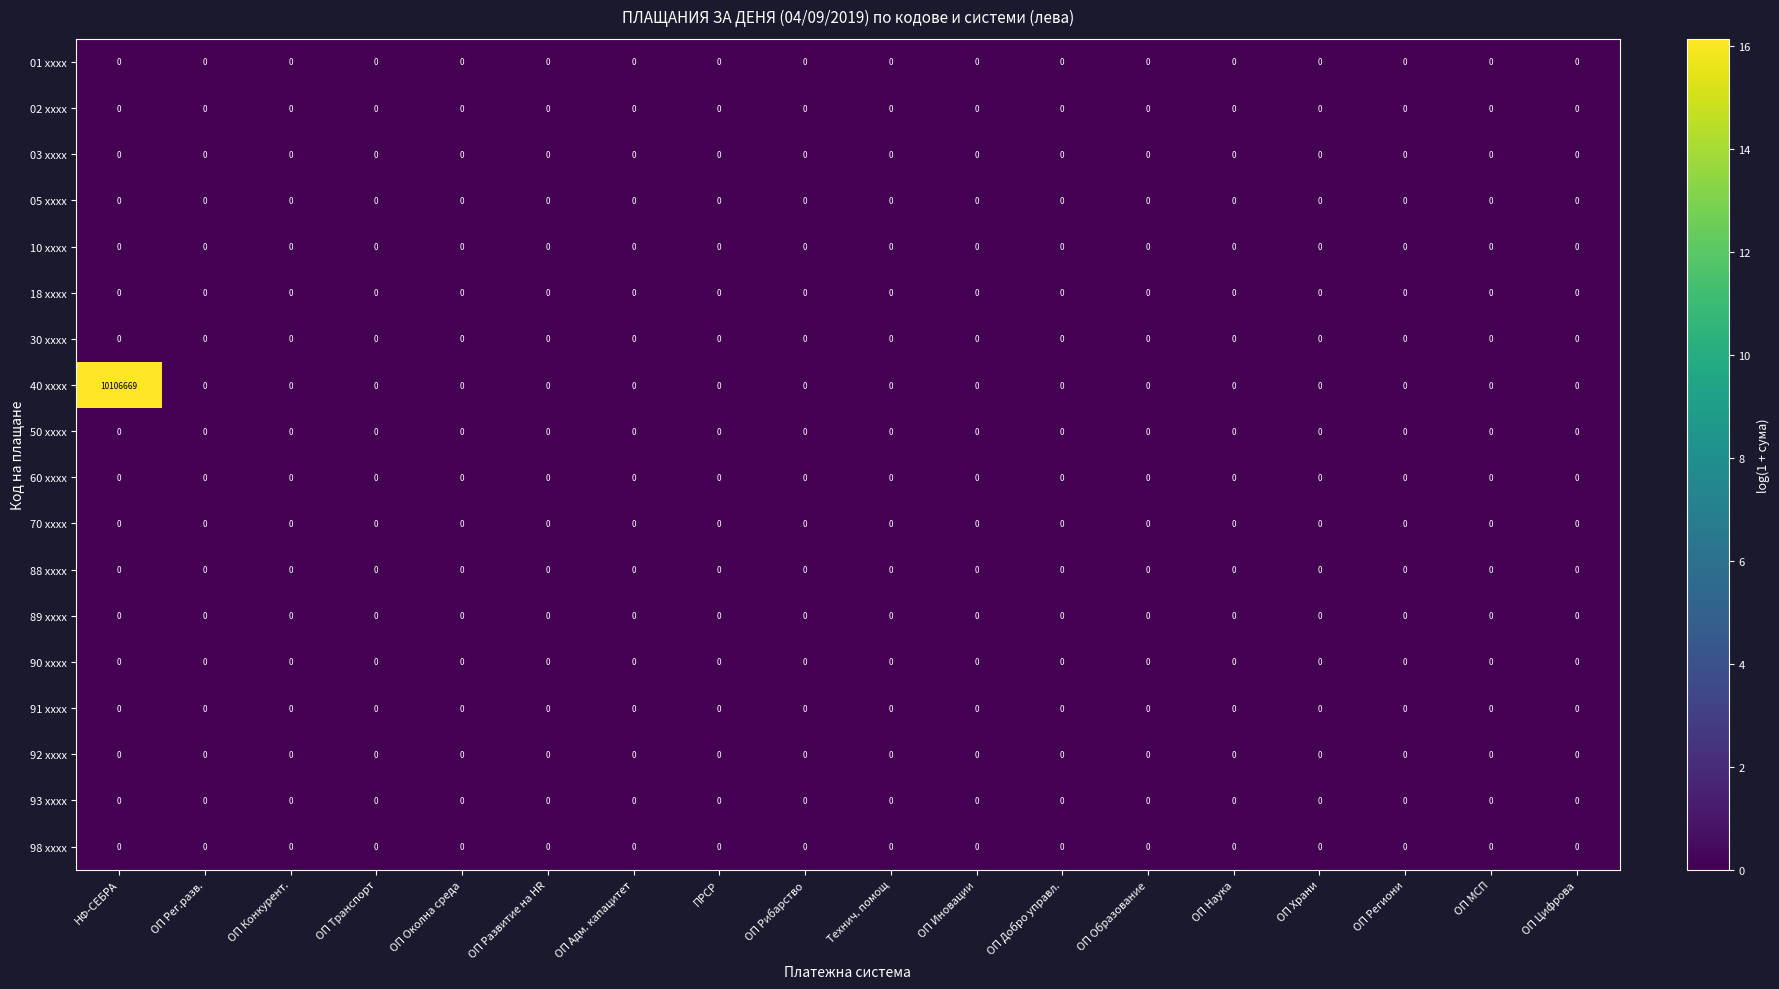

What is the greatest value displayed?

10106669